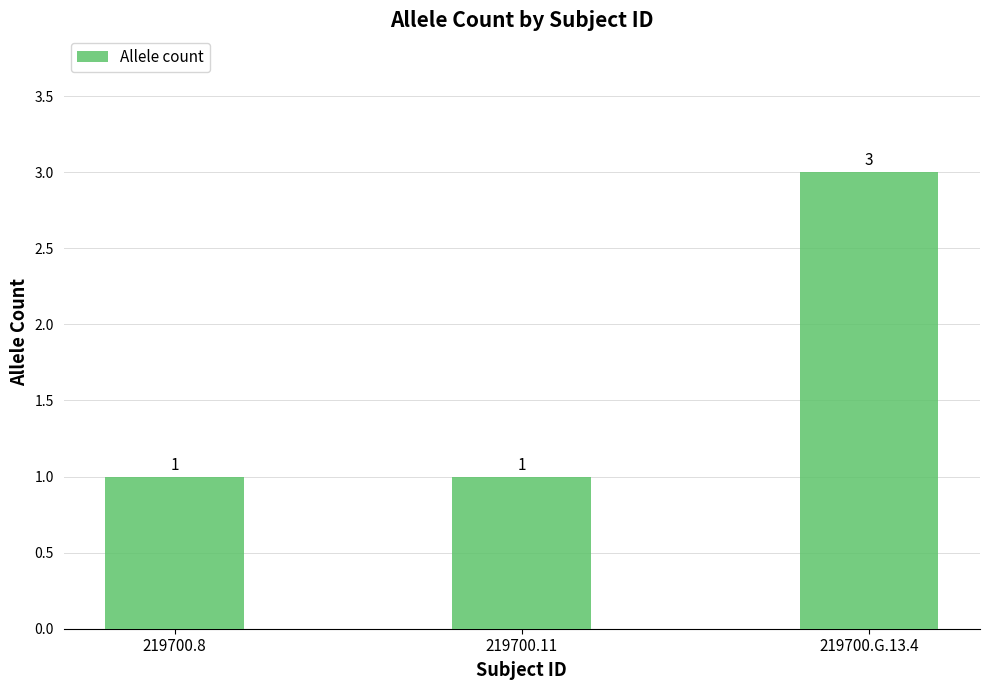

How many values exceed 1?

1